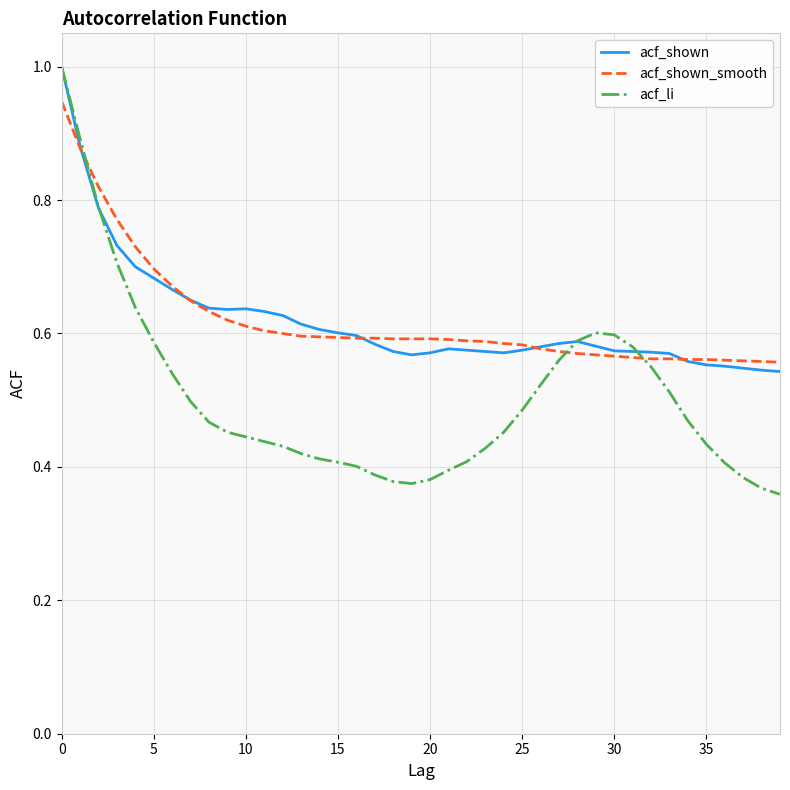

What is the maximum value shown in the chart?

1.0